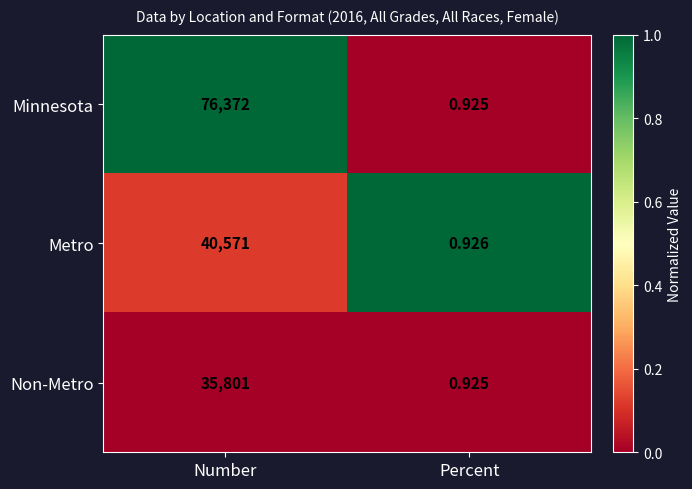

Between Number and Percent, which series saw the biggest shift?

Minnesota